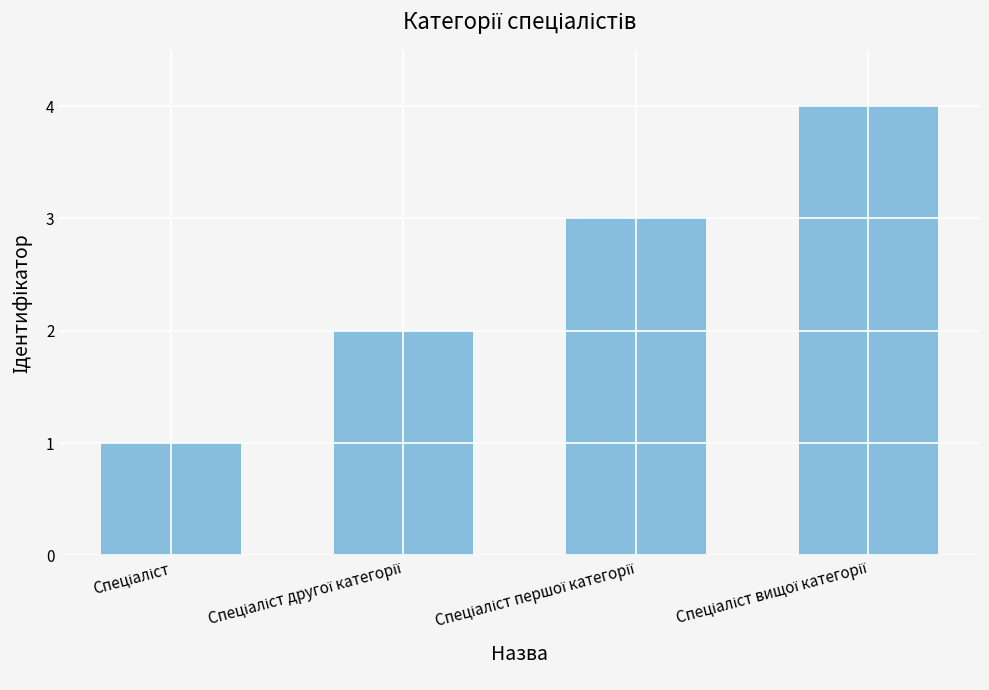

What is the greatest value displayed?

4